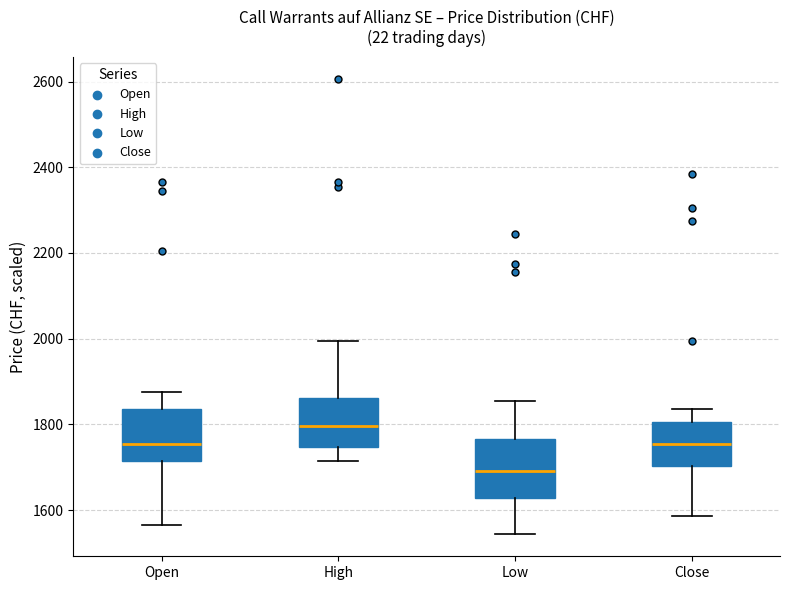

Where does the upper whisker of the box for Close end on the y-axis? The values are not printed on the chart, so give them approximately, as read against the axis.

1840